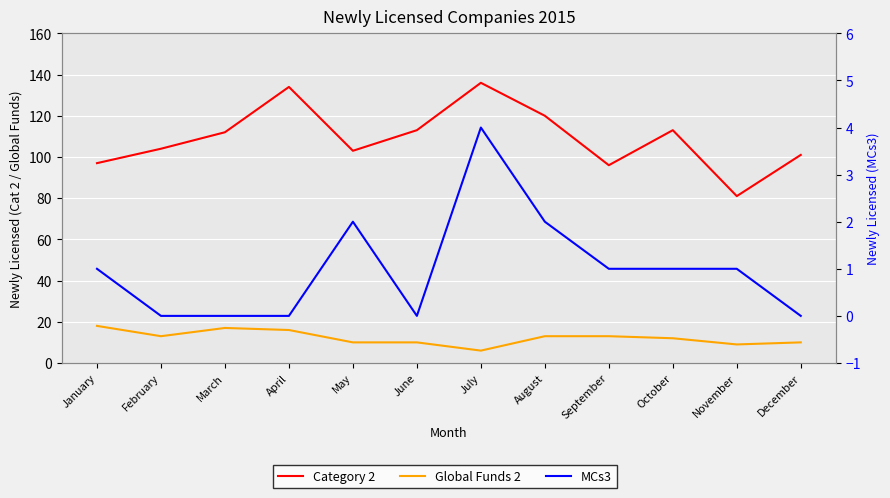

Reading right to left, extract all data points from this chart.

Category 2: December=101	November=81	October=113	September=96	August=120	July=136	June=113	May=103	April=134	March=112	February=104	January=97
Global Funds 2: December=10	November=9	October=12	September=13	August=13	July=6	June=10	May=10	April=16	March=17	February=13	January=18
MCs3: December=0	November=1	October=1	September=1	August=2	July=4	June=0	May=2	April=0	March=0	February=0	January=1